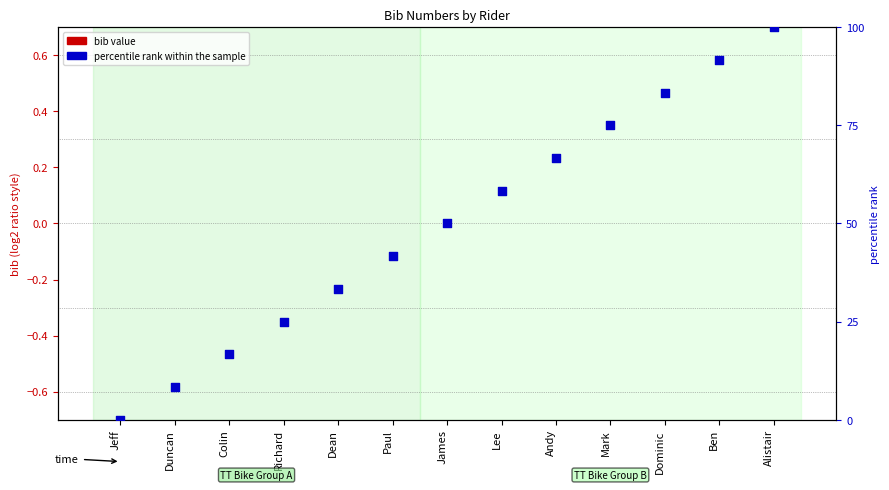

Which series has the largest total across all categories?

percentile rank within the sample